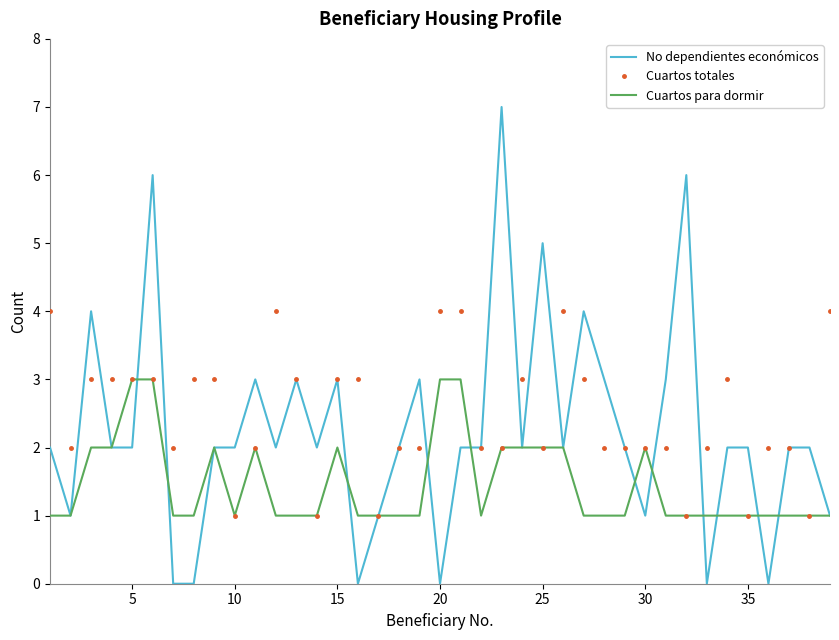

What is the highest value of the No dependientes económicos series?

7